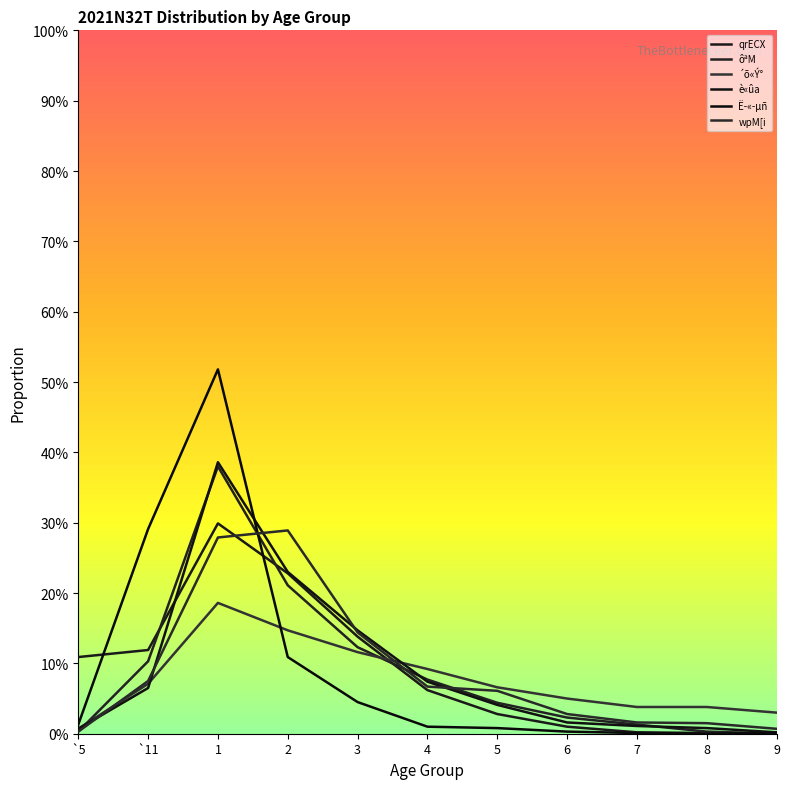

Reading left to right, what are all the values shown in this chart?

qrECX: 0.1	0.1	0.3	0.2	0.1	0.1	0.0	0.0	0.0	0.0	0.0
ôªM: 0.0	0.1	0.4	0.2	0.1	0.1	0.0	0.0	0.0	0.0	0.0
´õ«Ý°: 0.0	0.1	0.2	0.1	0.1	0.1	0.1	0.1	0.0	0.0	0.0
è«ûa: 0.0	0.1	0.4	0.2	0.1	0.1	0.0	0.0	0.0	0.0	0.0
Ë­«­µñ: 0.0	0.3	0.5	0.1	0.0	0.0	0.0	0.0	0.0	0.0	0.0
wpM[i: 0.0	0.1	0.3	0.3	0.1	0.1	0.1	0.0	0.0	0.0	0.0